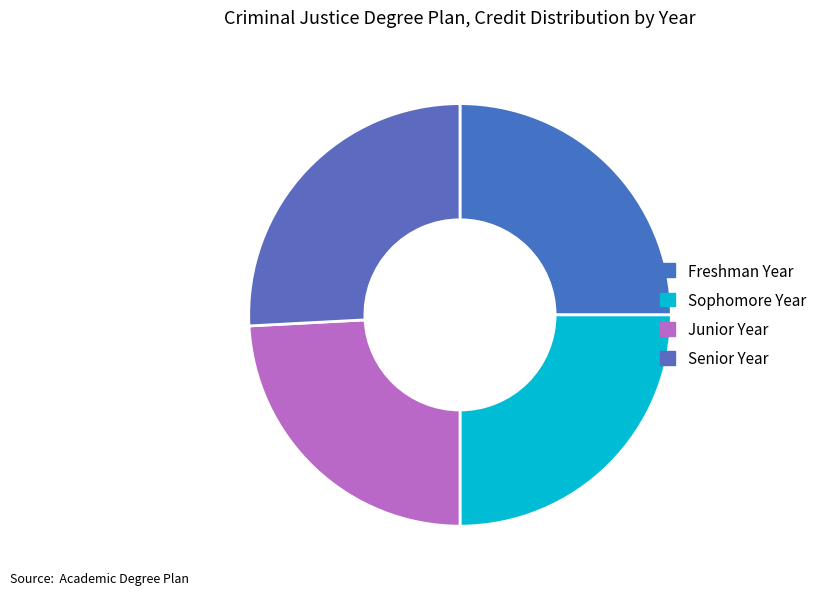

To the nearest percent, what portion does Sophomore Year represent?

25%